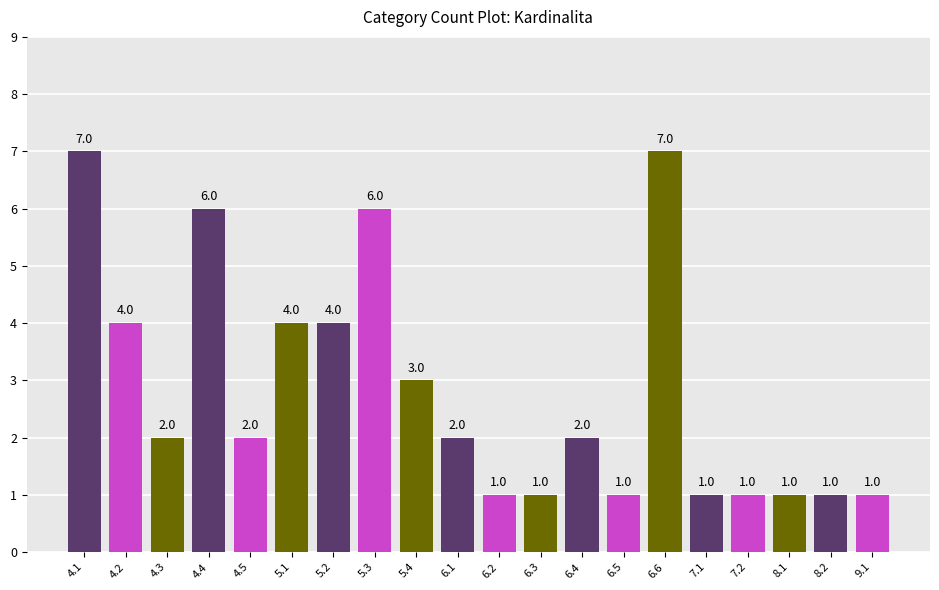

What is the ratio of the value at 4.4 to the value at 6.3?

6.0